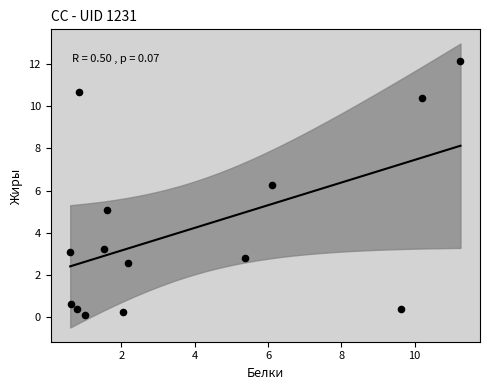

What is the range of X values (max minus min)?

10.7